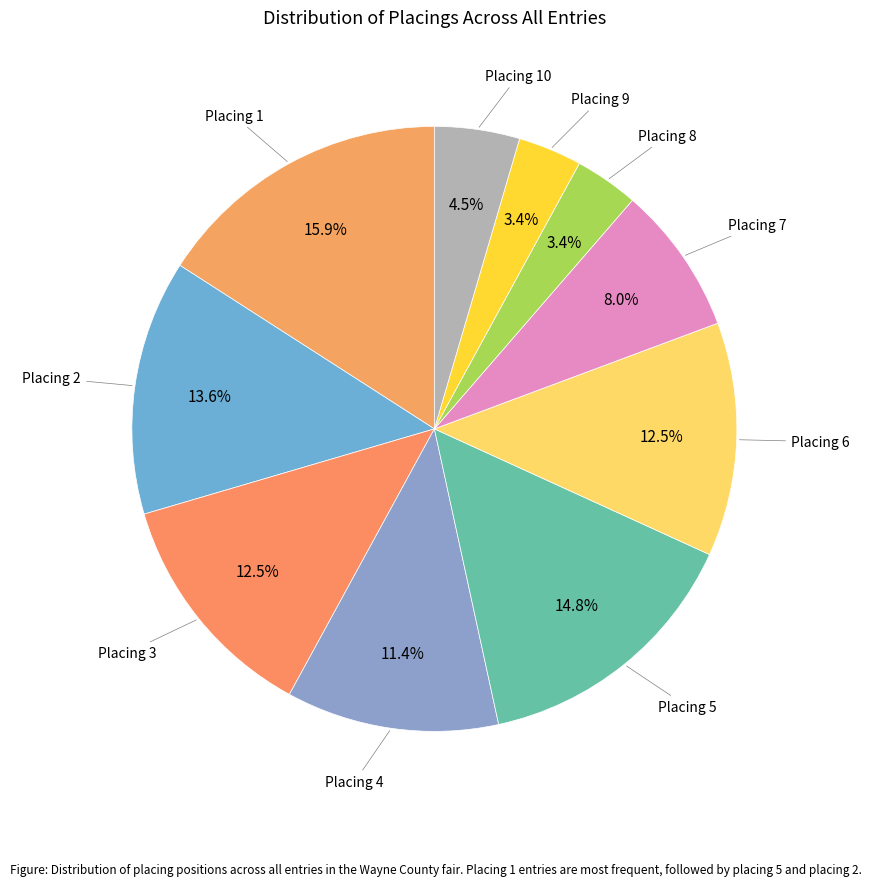

Count the number of slices in the pie.

10